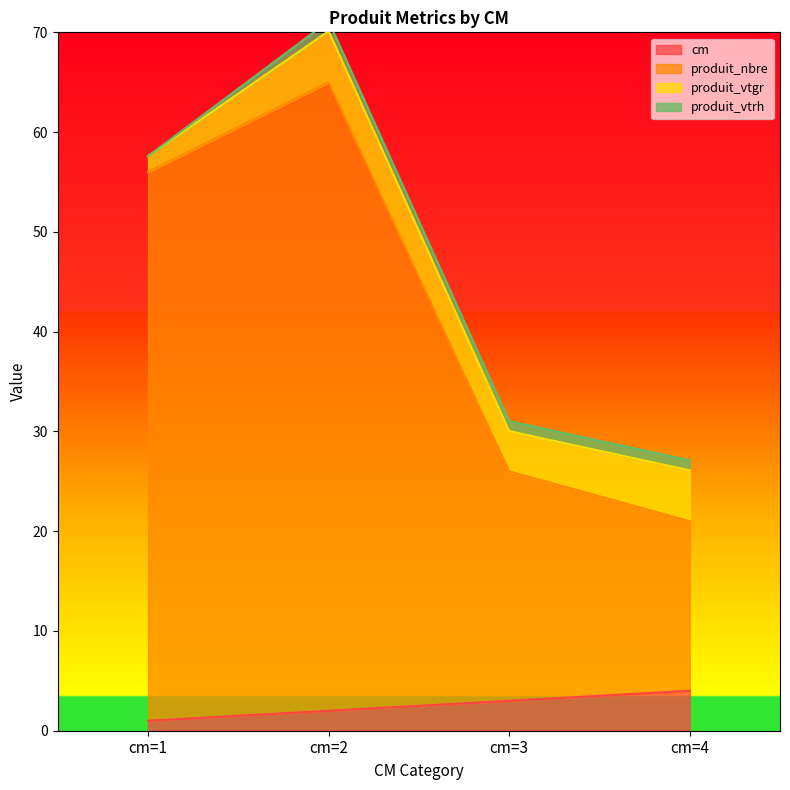

What is the difference between the maximum and minimum values in the produit_nbre series?

44